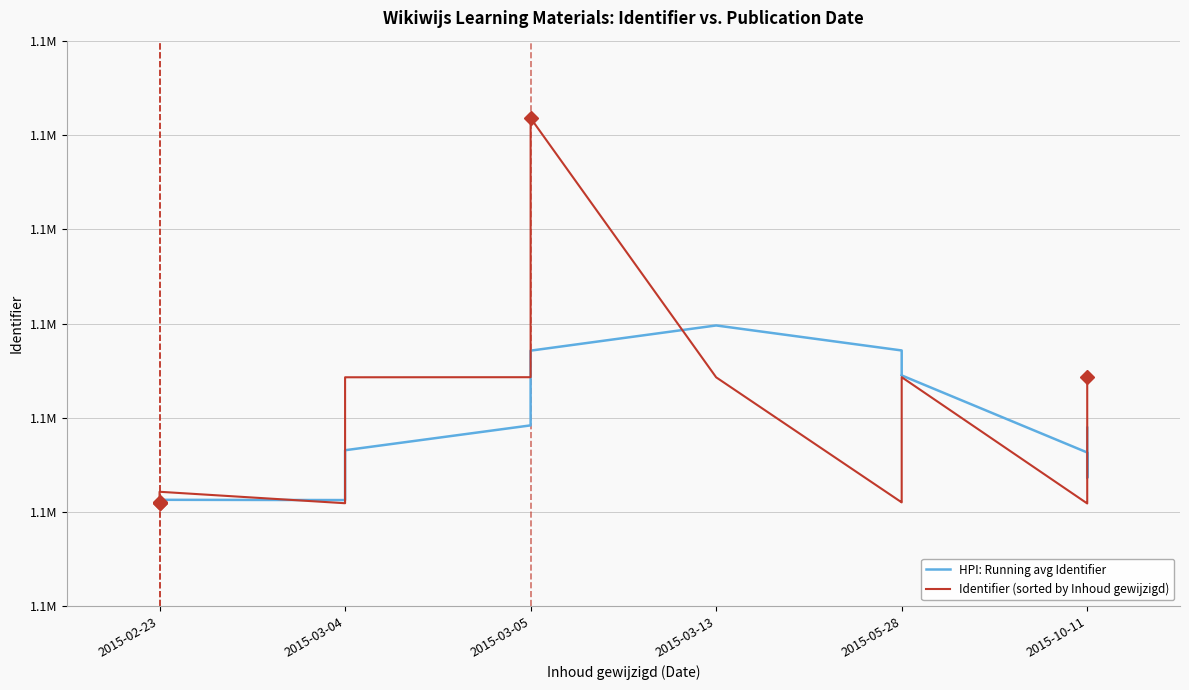

In Identifier (sorted by Inhoud gewijzigd), how many points are lower than both neighbors (excluding endpoints)?

3